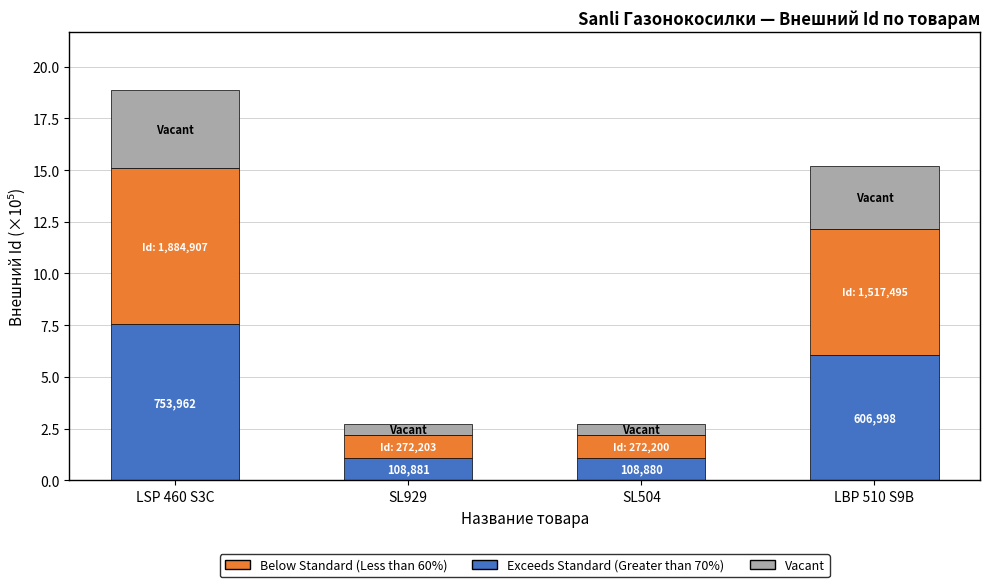

True or false: Exceeds Standard (Greater than 70%) has a value of 7.5 at LSP 460 S3C.

True